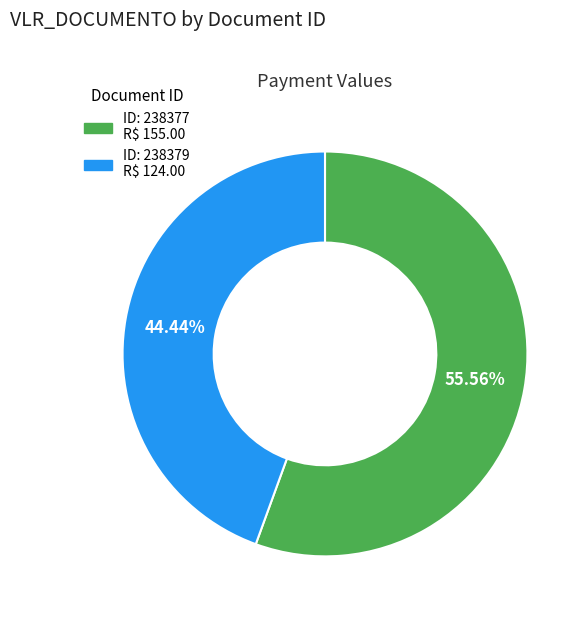

Does any single category account for the majority?

Yes